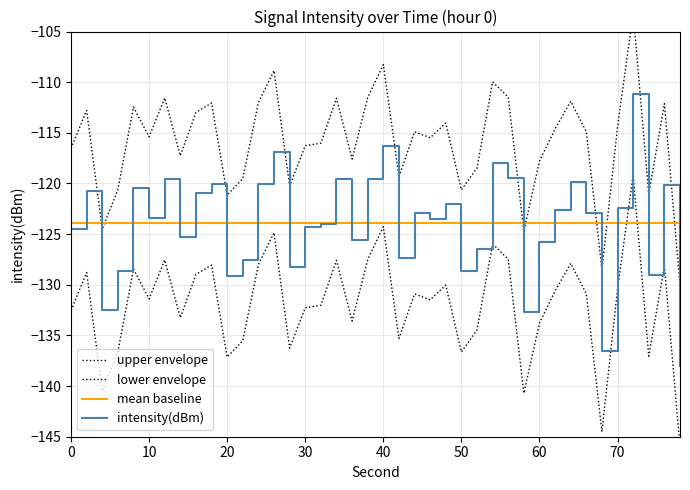

True or false: mean baseline has a value of -62.3 at 30.

False